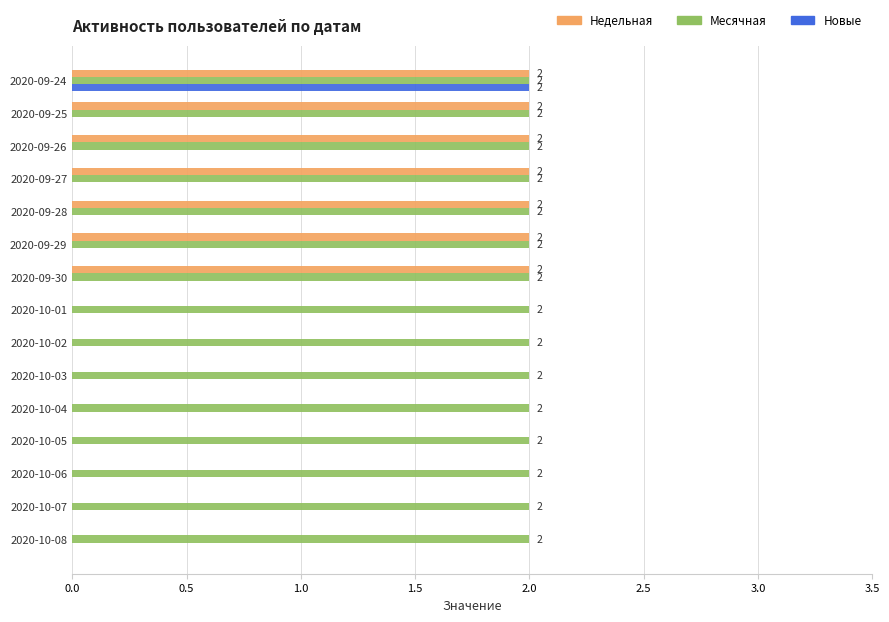

How many data points in Новые are above 0?

1